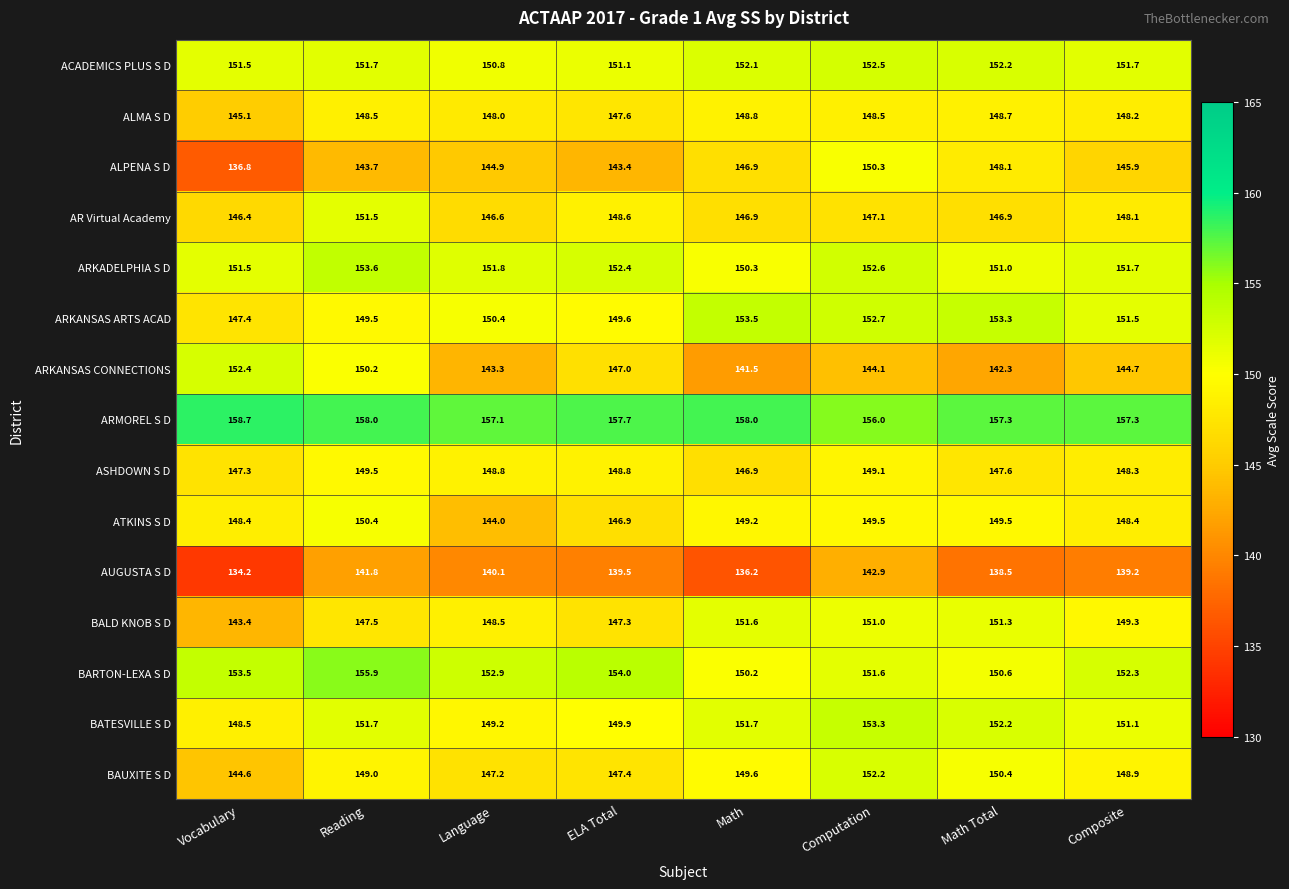

Between Vocabulary and Math, which series saw the biggest shift?

ARKANSAS CONNECTIONS